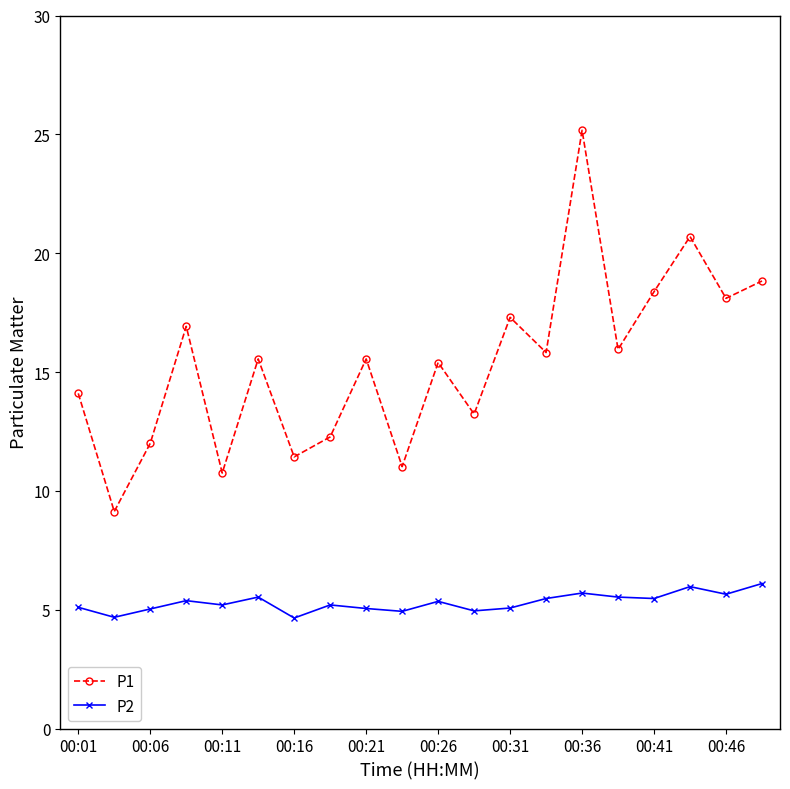

True or false: P1 and P2 cross at least once.

False